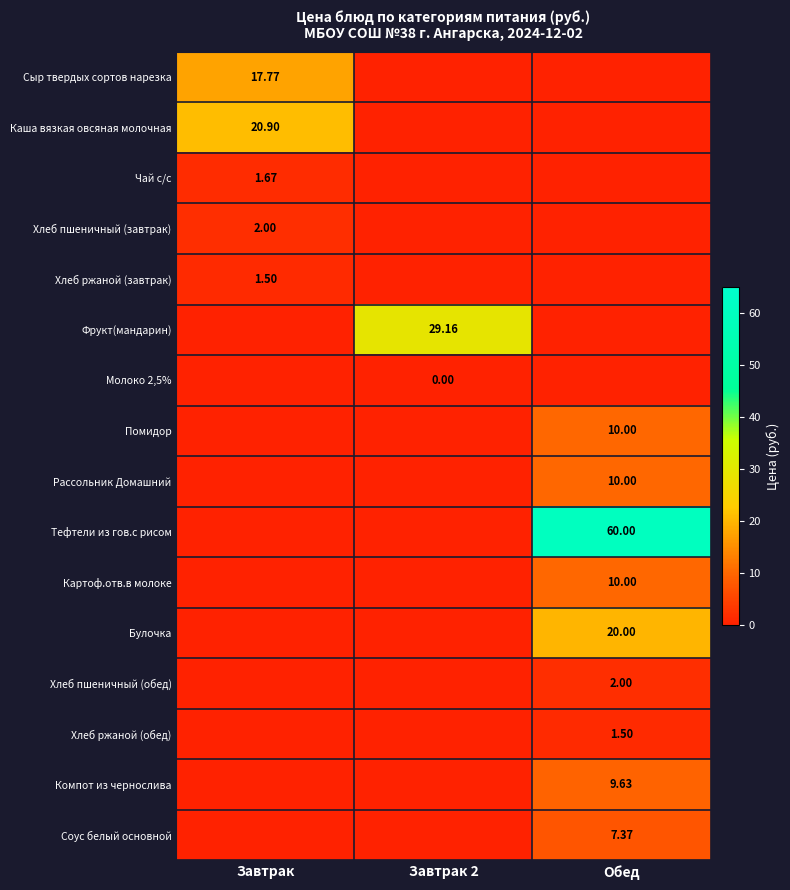

Is the value of Сыр твердых сортов нарезка at Обед greater than the value of Булочка at Обед?

No